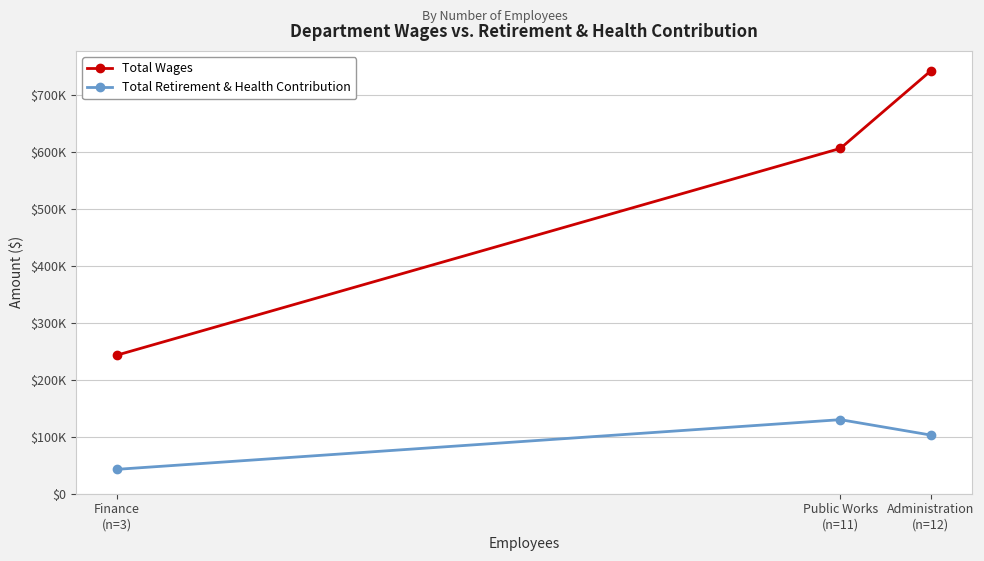

What are all the series names shown in the legend?

Total Wages, Total Retirement & Health Contribution